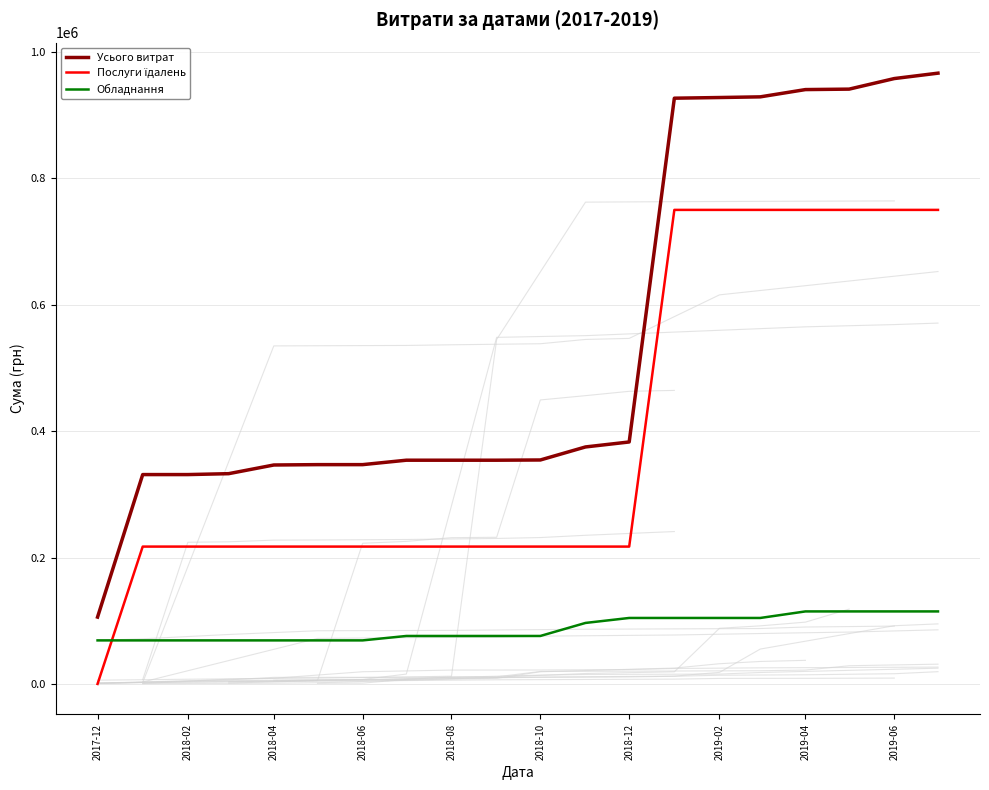

How many data points in Обладнання are less than 75900?

7